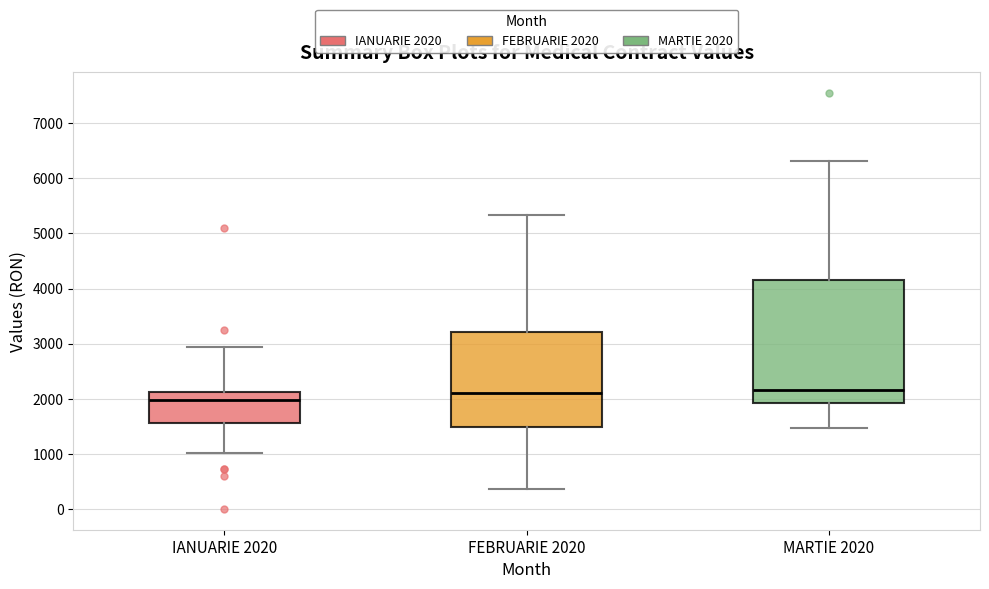

Reading left to right, transcribe this box plot: for each box, give where its median line is, the range the box spans, and where its two whiskers end, as read against the y-axis. The values are not printed on the chart, so give them approximately, as read against the axis.

IANUARIE 2020: median 2000, box 1600 to 2100, whiskers 1000 to 2900
FEBRUARIE 2020: median 2100, box 1500 to 3200, whiskers 400 to 5300
MARTIE 2020: median 2100, box 1900 to 4200, whiskers 1500 to 6300